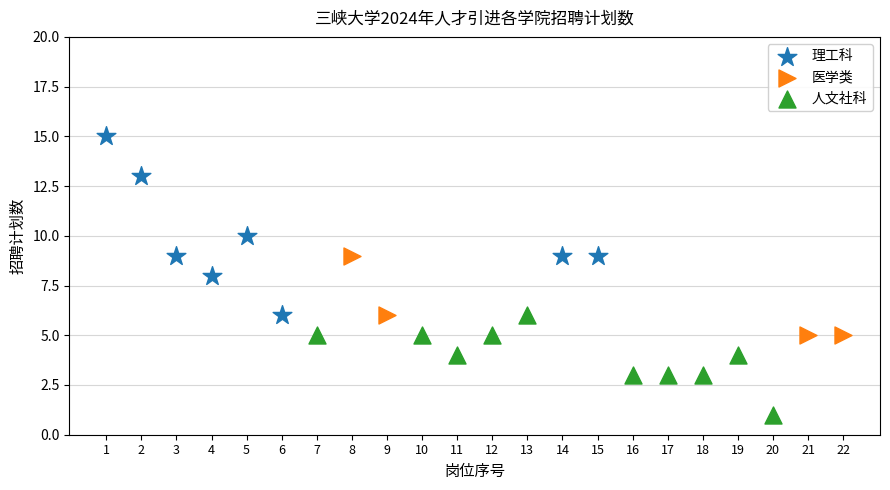

Which series reaches the maximum Y coordinate?

理工科